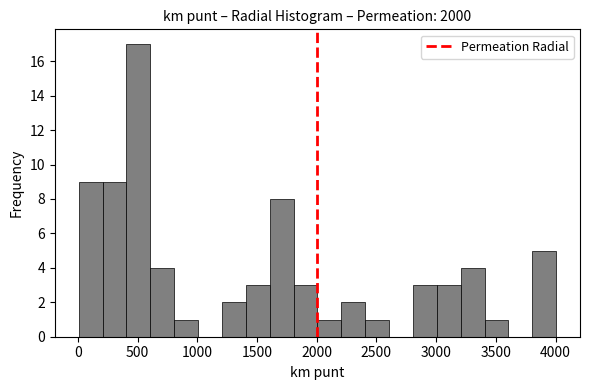

Around what value on the x-axis is the tallest bar? Give the approximate position of its centre, as read against the axis.

500